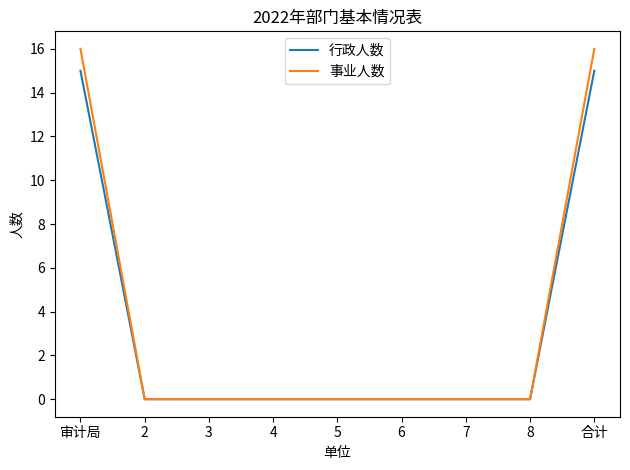

Which series has the widest spread of values?

事业人数